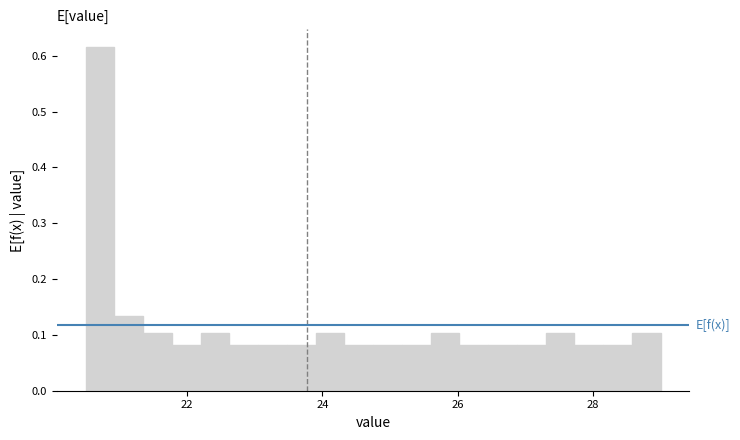

Read against the x-axis, roughly where is the centre of the tallest bar?

20.8